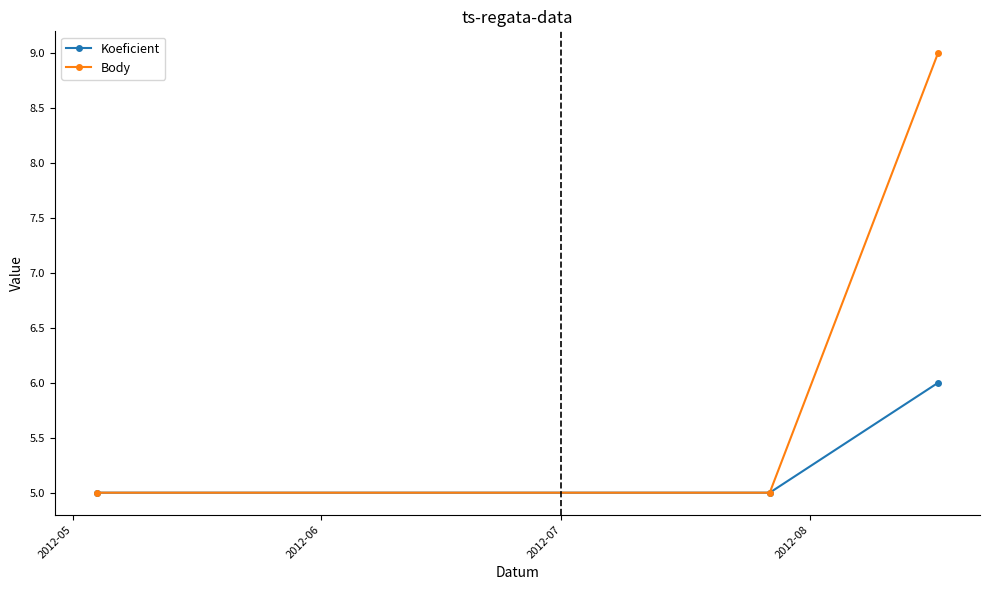

What is the smallest value displayed?

5